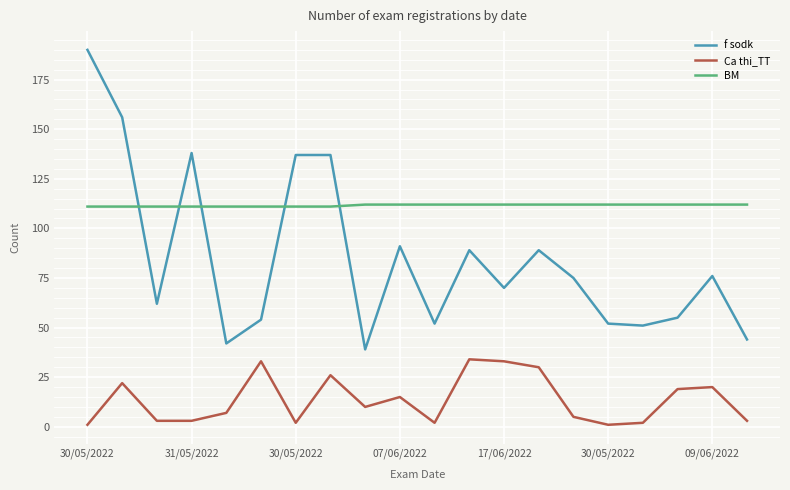

List the series in order of their peak value, highest first.

f sodk, BM, Ca thi_TT